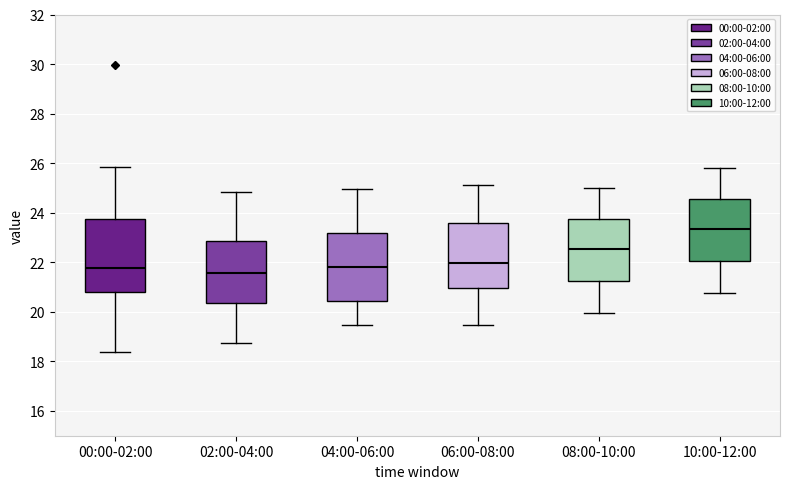

Which box is the tallest, from its lower edge to its upper edge?

00:00-02:00